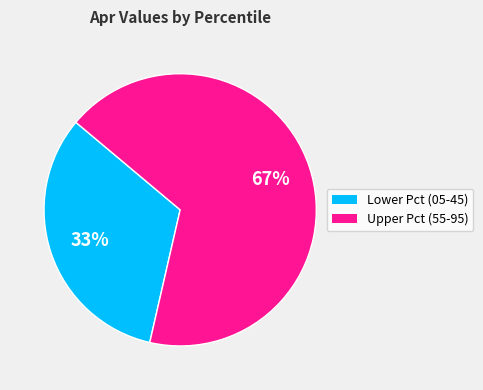

Does any single category account for the majority?

Yes